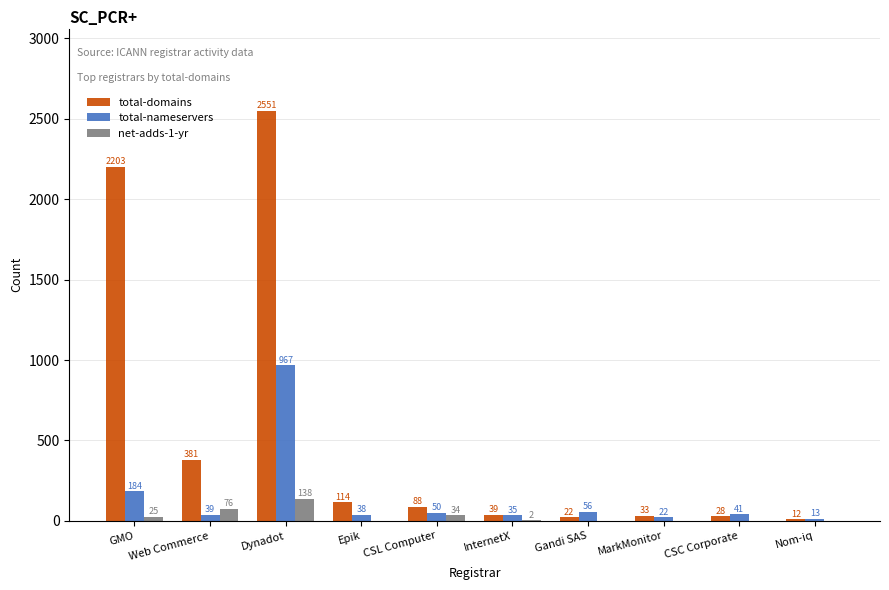

At which category is the sum across all series the highest?

Dynadot